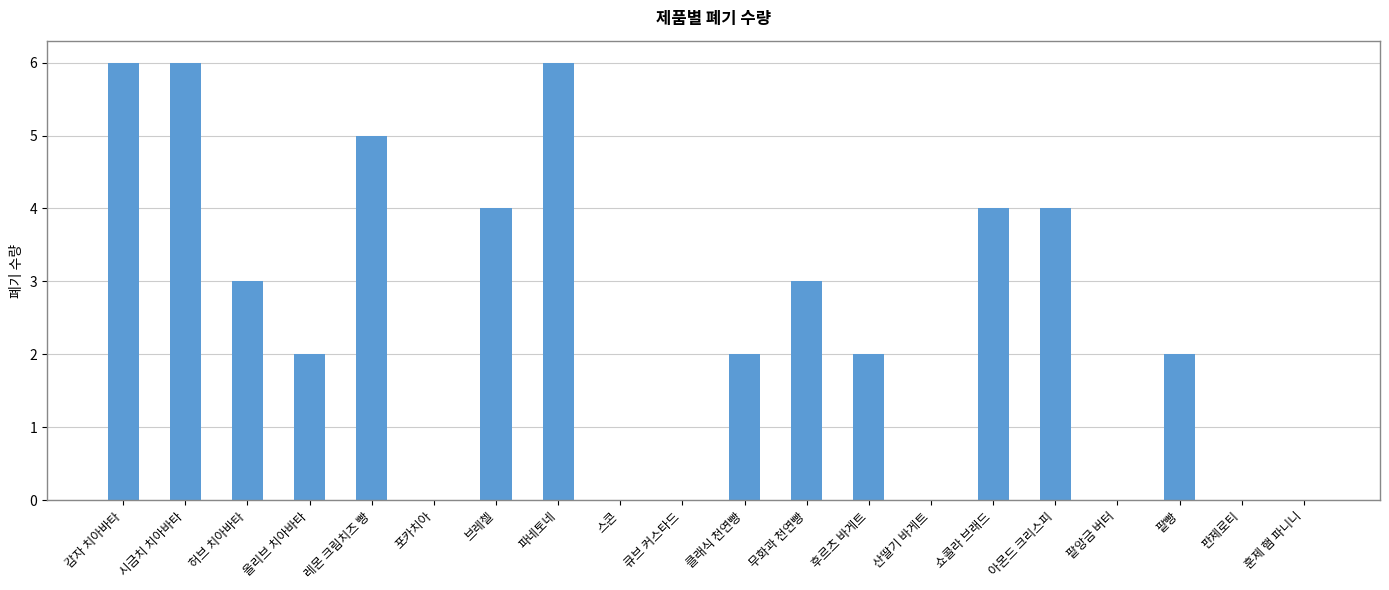

True or false: the data shows -2 at 판제로티.

False